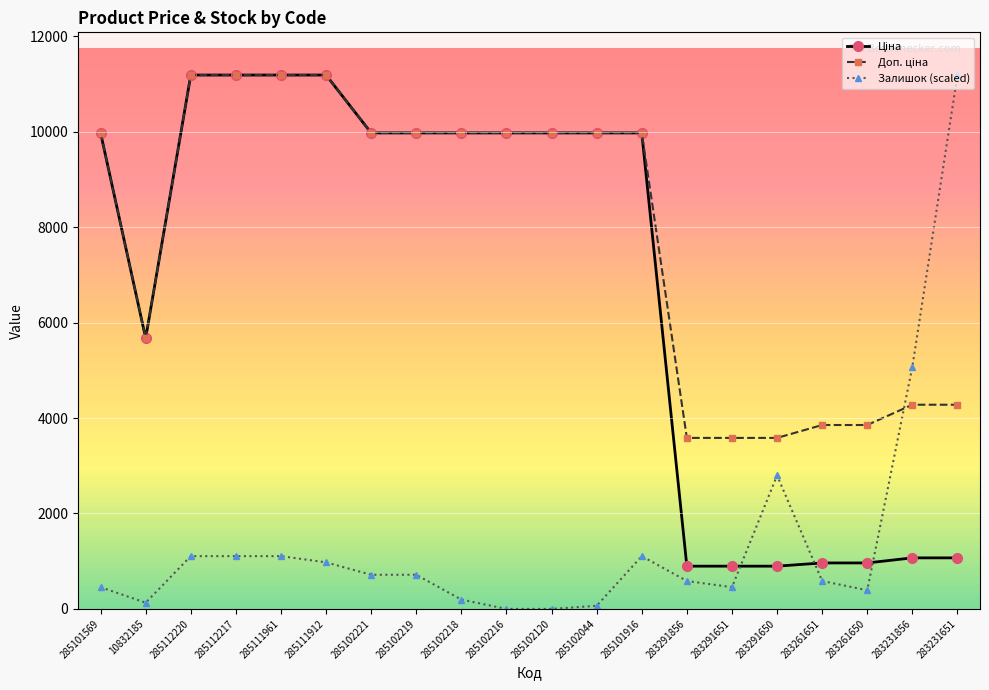

How many data points in Залишок (scaled) are above 715?

10